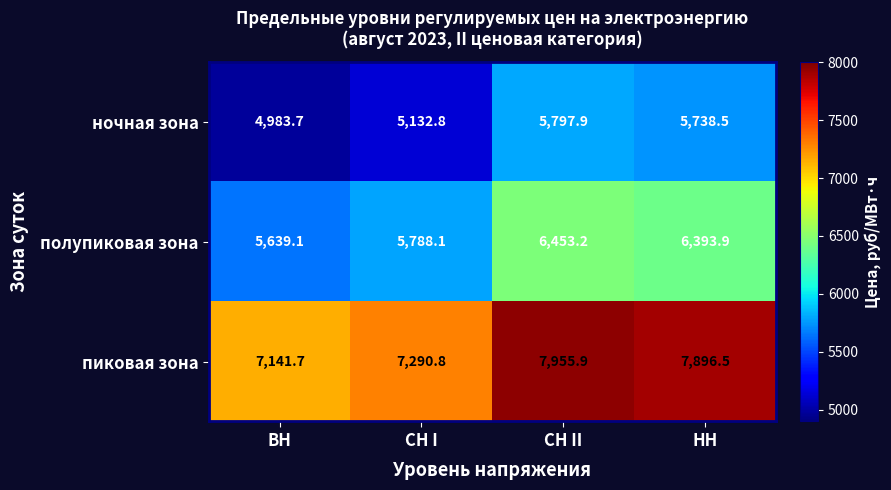

At which label does ночная зона first exceed 5738?

СН II